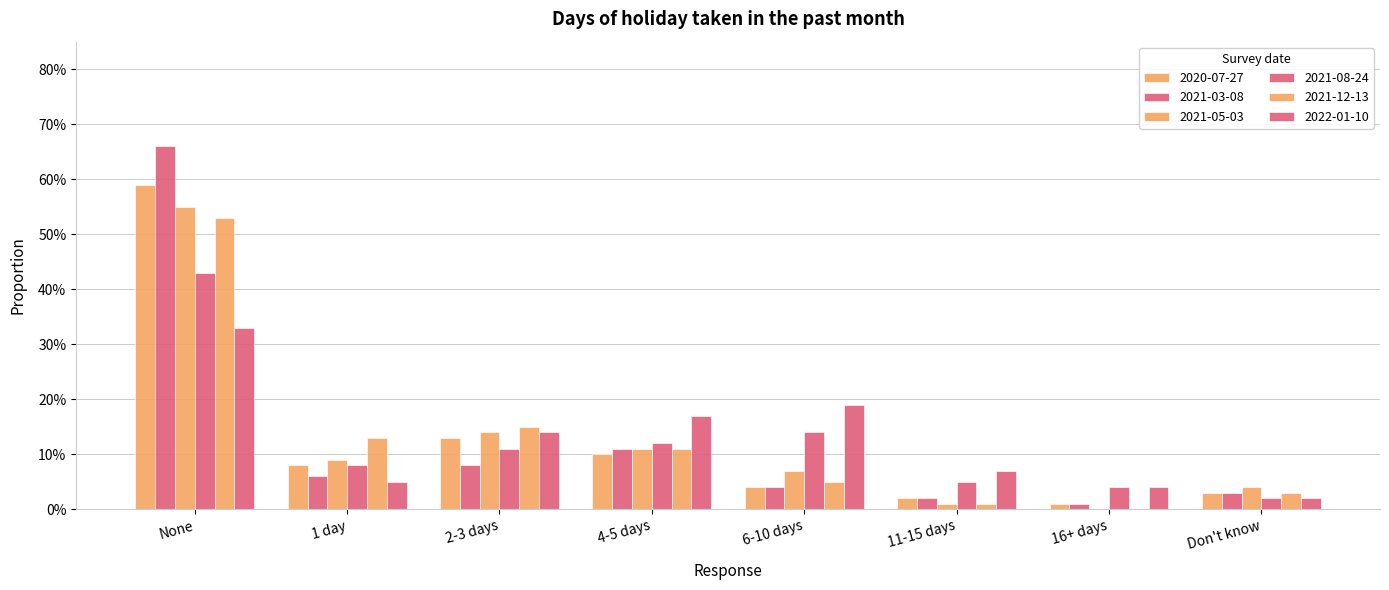

The 2021-03-08 series shows 0.1 at 4-5 days. True or false?

False